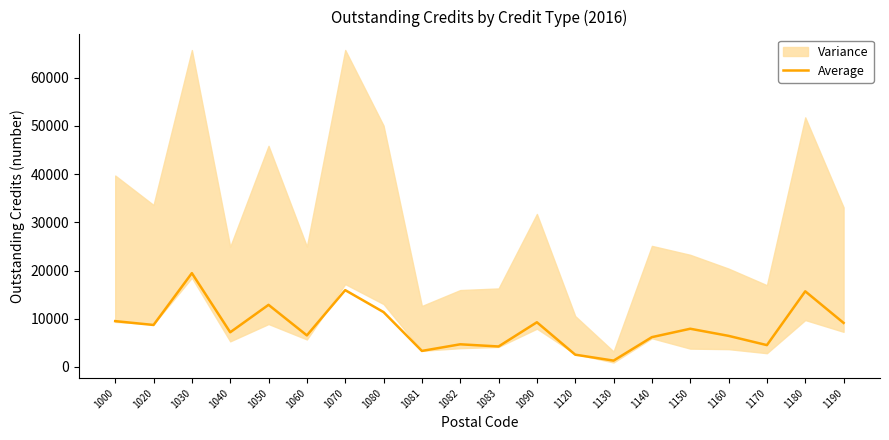

What is the change in value from 1081 to 1190?

+5809